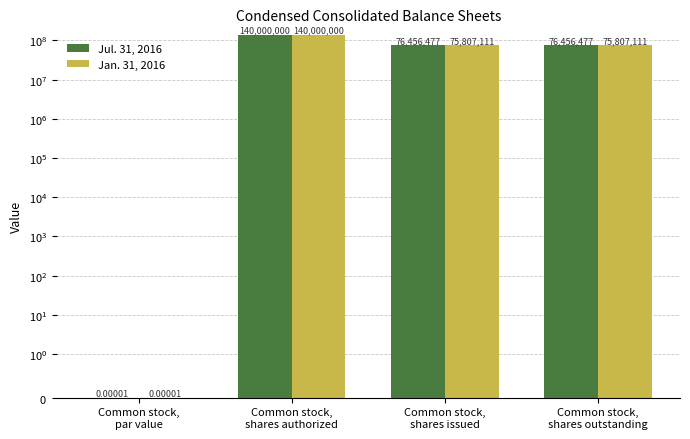

At how many categories does at least one series exceed 39442907?

3